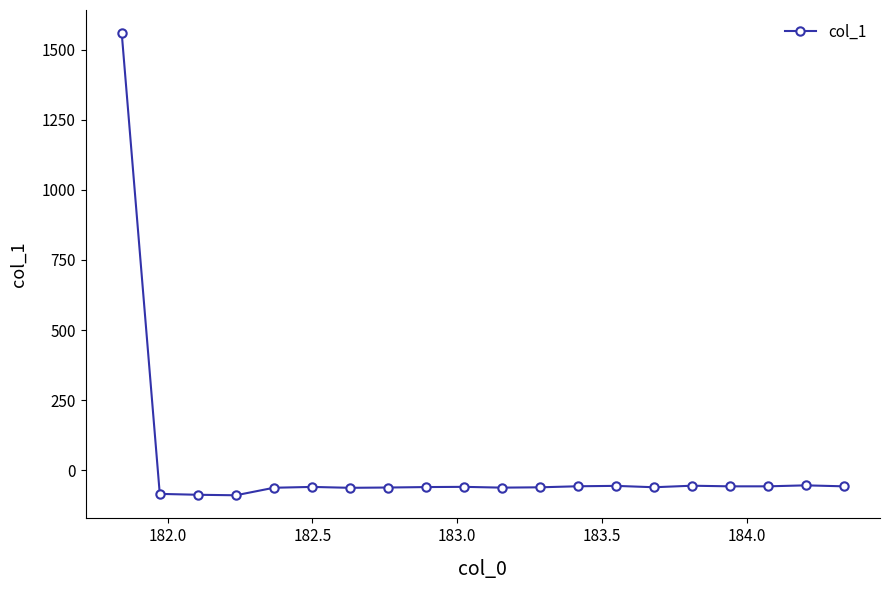

True or false: there are more than 2 points higher than both neighbors.

True